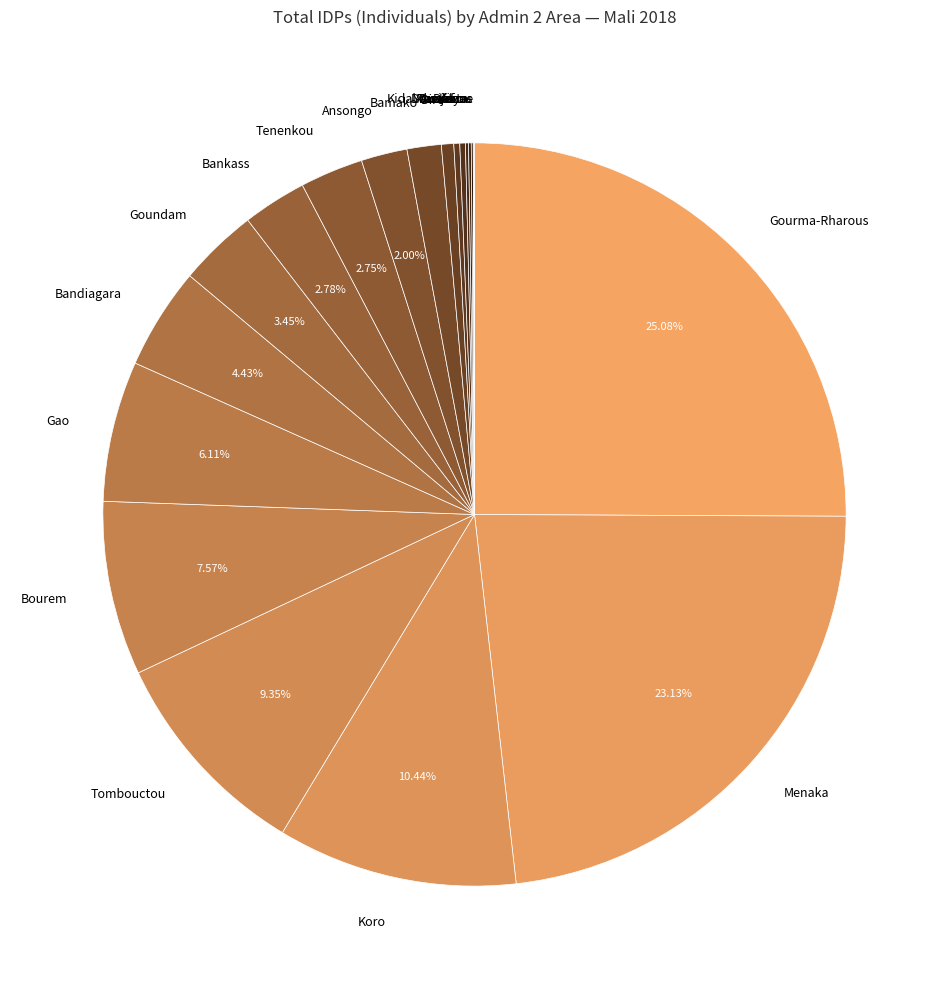

Which category has the biggest portion of the pie?

Gourma-Rharous